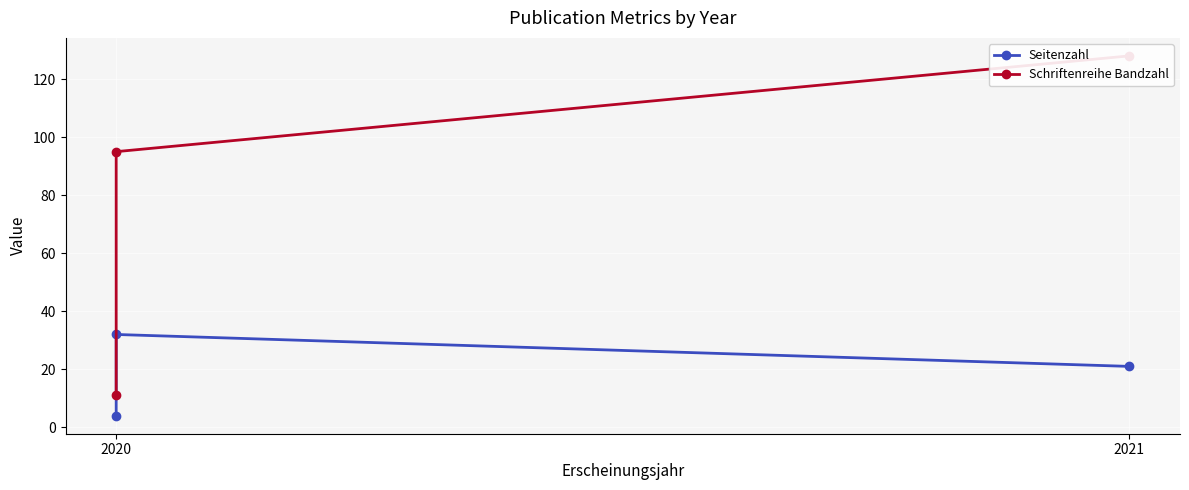

What is the difference between the maximum and minimum values in the Schriftenreihe Bandzahl series?

117